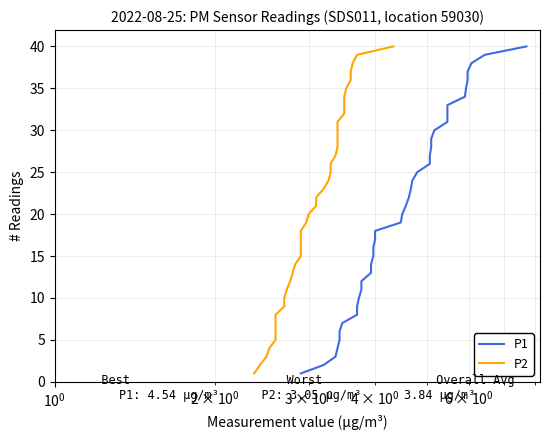

What is the difference between the maximum and second lowest values in the P2 series?

38